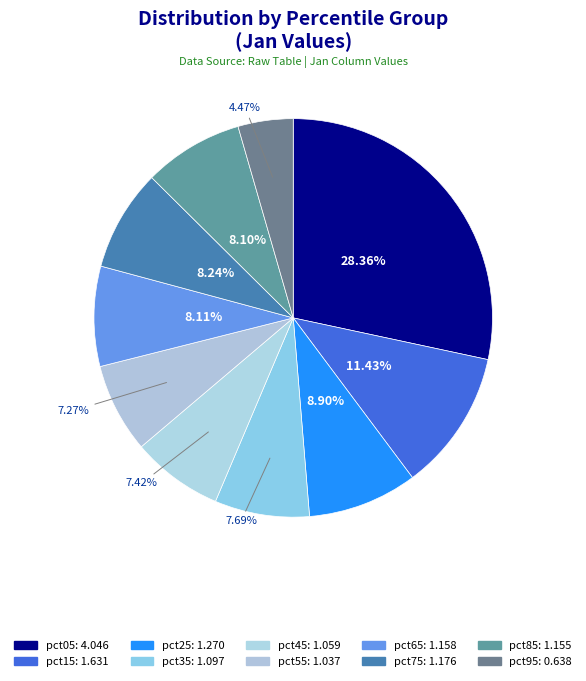

Count the number of slices in the pie.

10